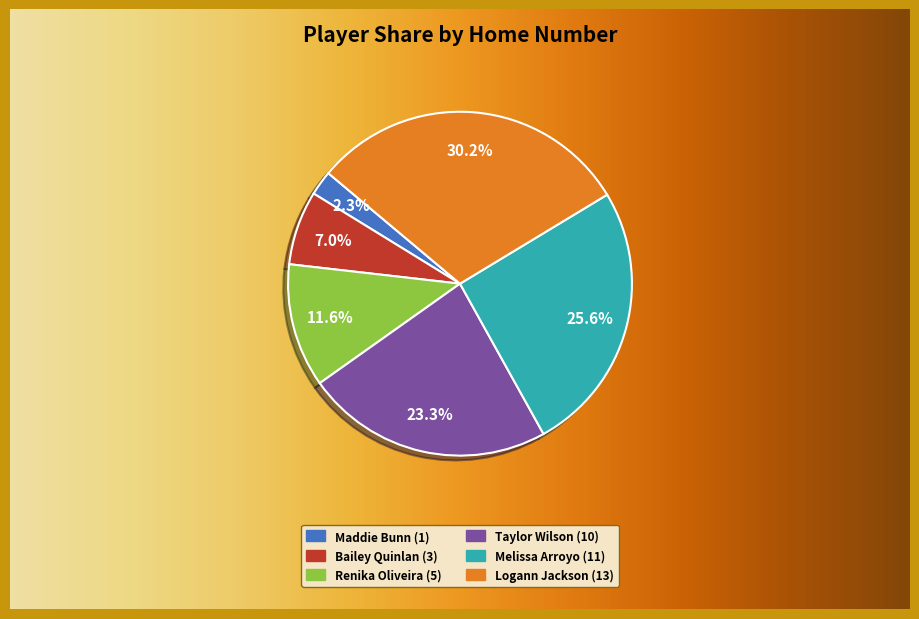

Is there any slice that represents more than half of the pie?

No